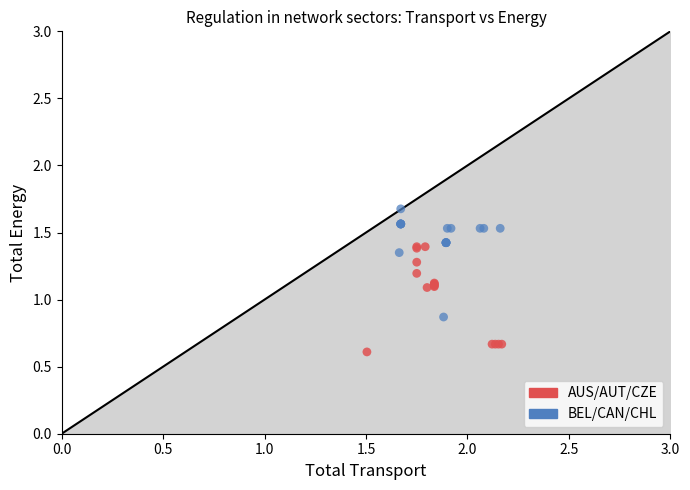

Which series reaches the maximum Y coordinate?

BEL/CAN/CHL